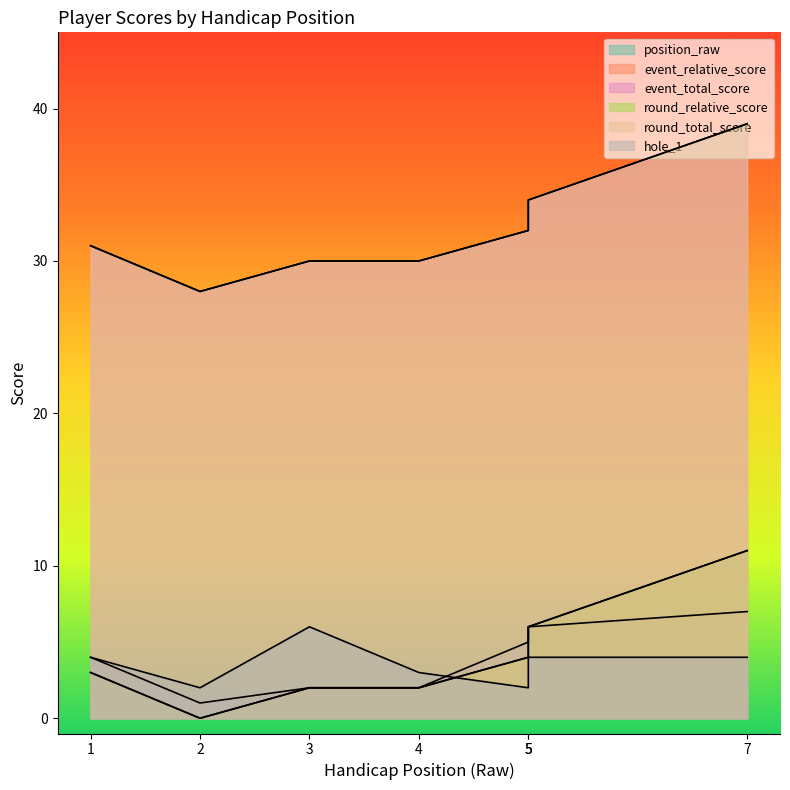

Where is round_total_score nearest to the value 33?

5